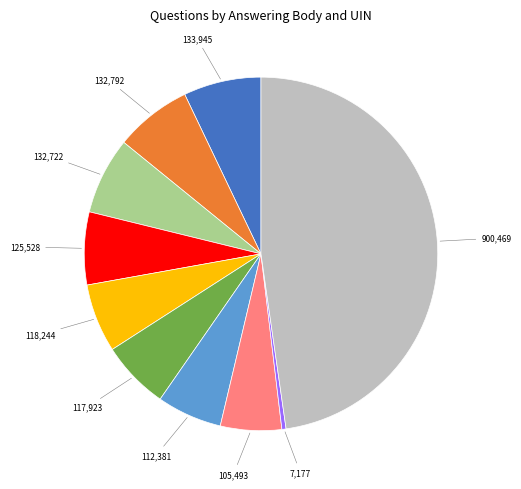

Does any single category account for the majority?

No